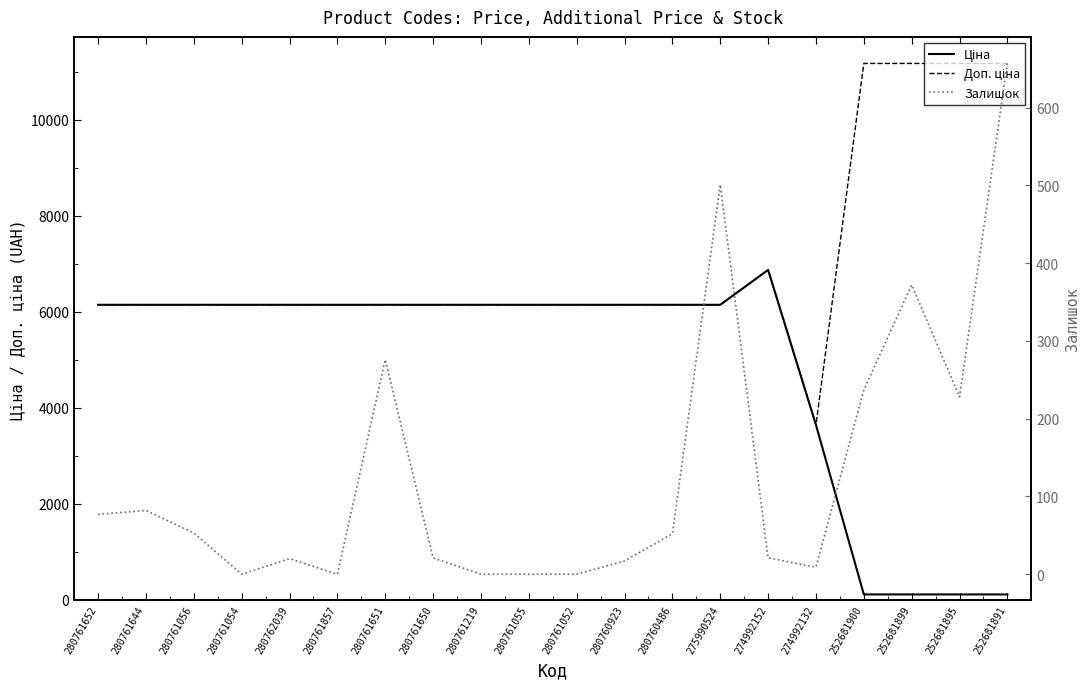

How many interior local valleys does the Доп. ціна series have?

1